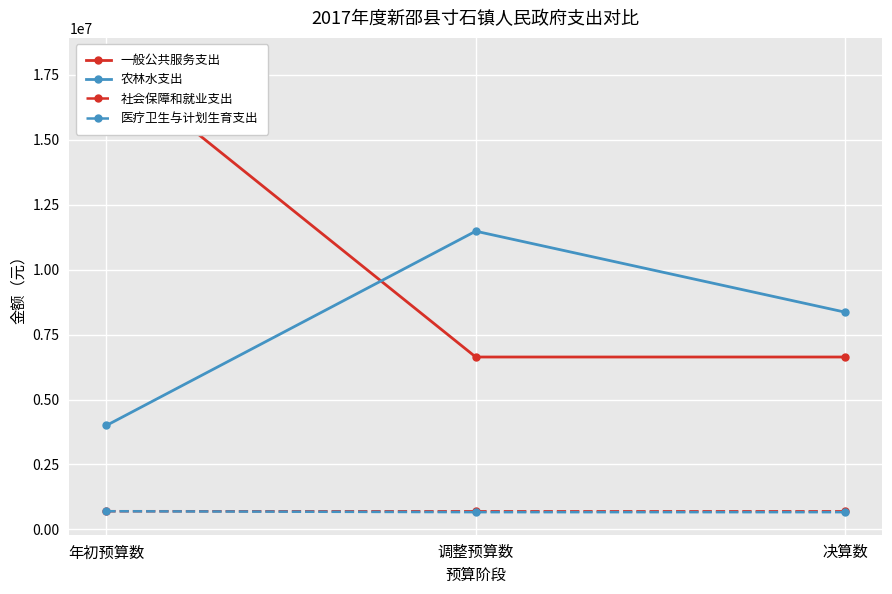

What is the sum of all 社会保障和就业支出 values?

2092134.0